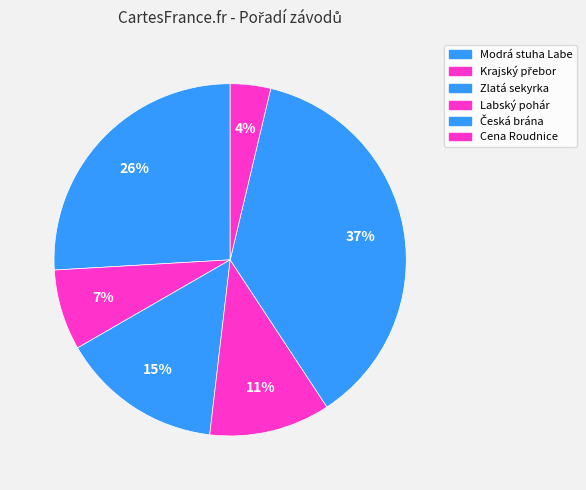

Rank the categories by value from highest to lowest.

Česká brána, Modrá stuha Labe, Zlatá sekyrka, Labský pohár, Krajský přebor, Cena Roudnice